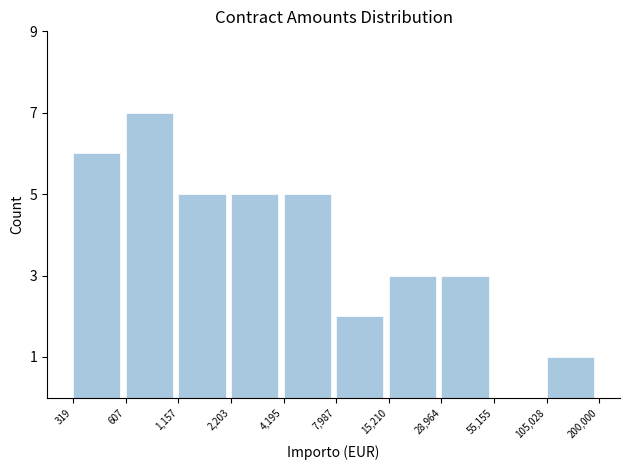

Reading left to right, what are all the values shown in this chart?

319=6	607=7	1,157=5	2,203=5	4,195=5	7,987=2	15,210=3	28,964=3	55,155=0	105,028=1